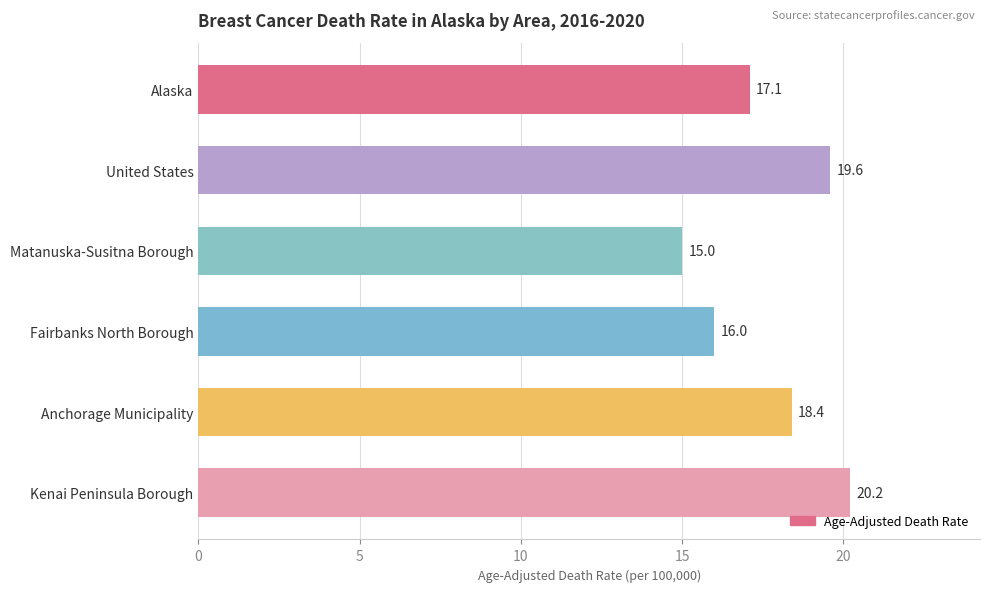

List the labels in order of value, largest first.

Kenai Peninsula Borough, United States, Anchorage Municipality, Alaska, Fairbanks North Borough, Matanuska-Susitna Borough